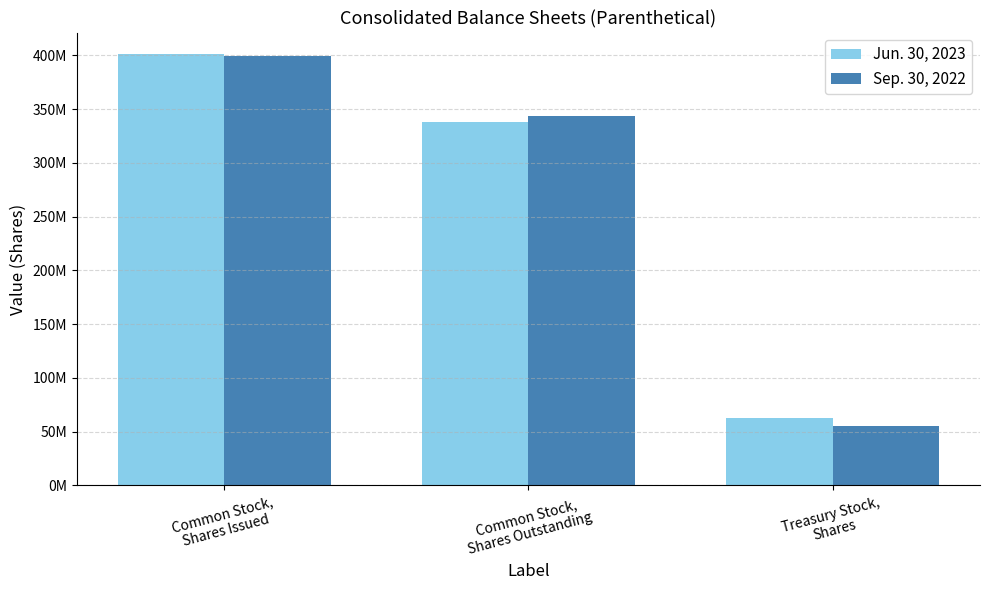

What is the average value of the Sep. 30, 2022 series?

266115291